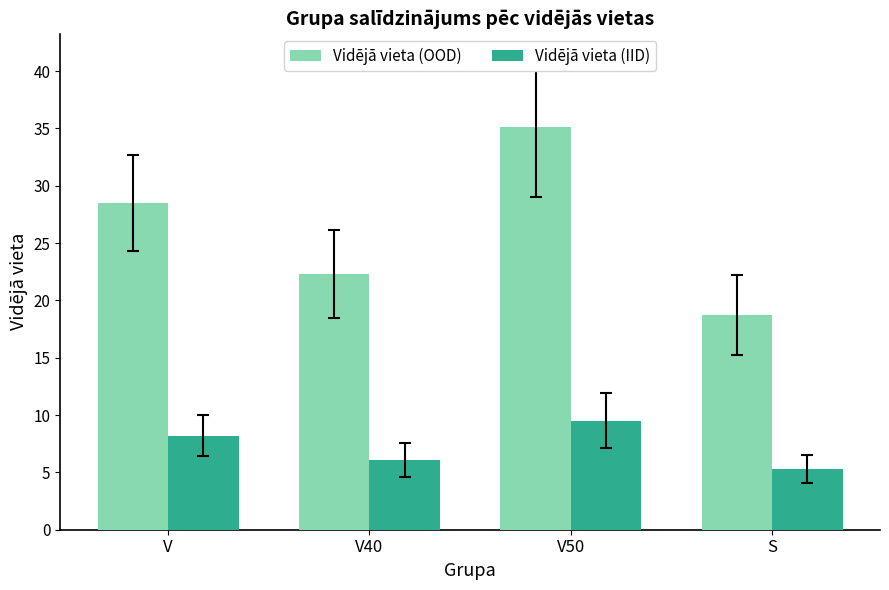

List the labels in order of Vidējā vieta (OOD) value, smallest first.

S, V40, V, V50